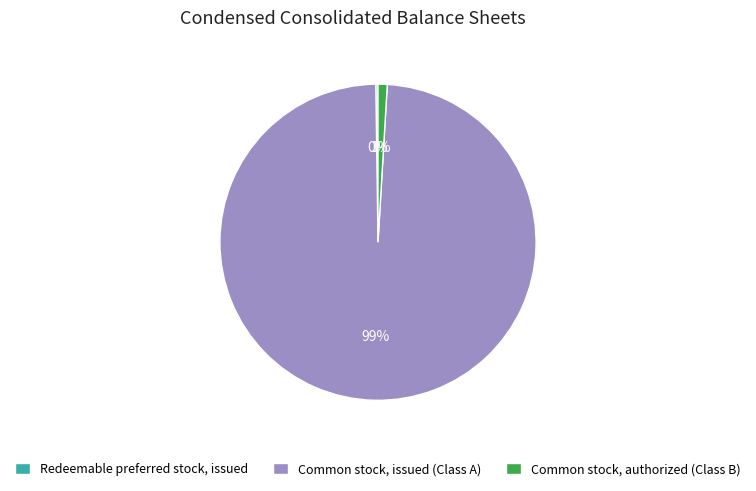

Which has a higher value, Common stock, authorized (Class B) or Common stock, issued (Class A)?

Common stock, issued (Class A)